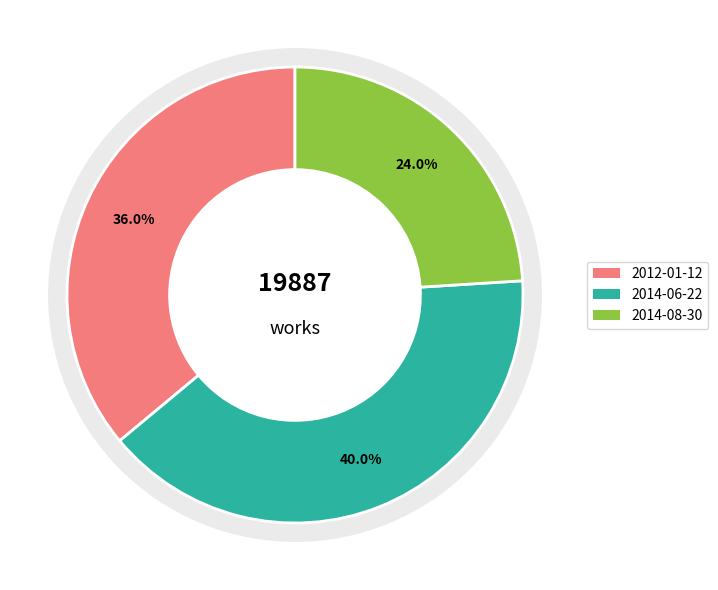

What is the largest slice in the pie chart?

2014-06-22